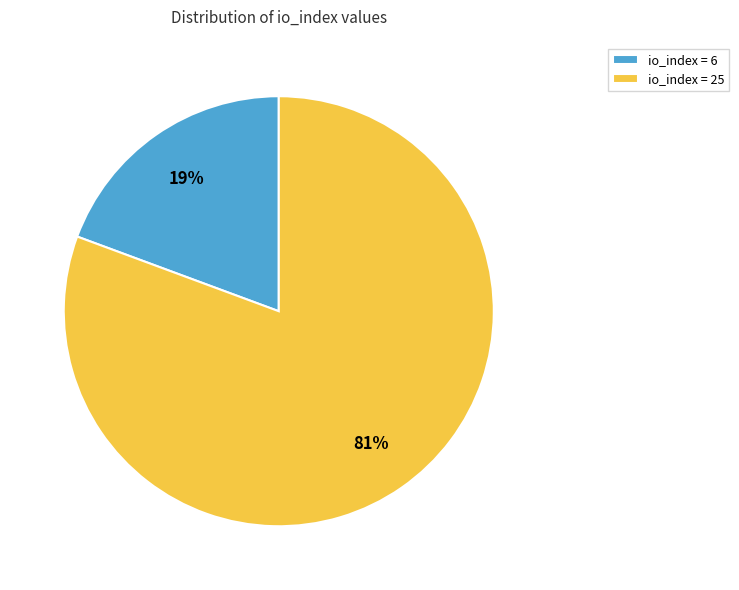

What percentage is the io_index = 6 slice, to the nearest percent?

19%